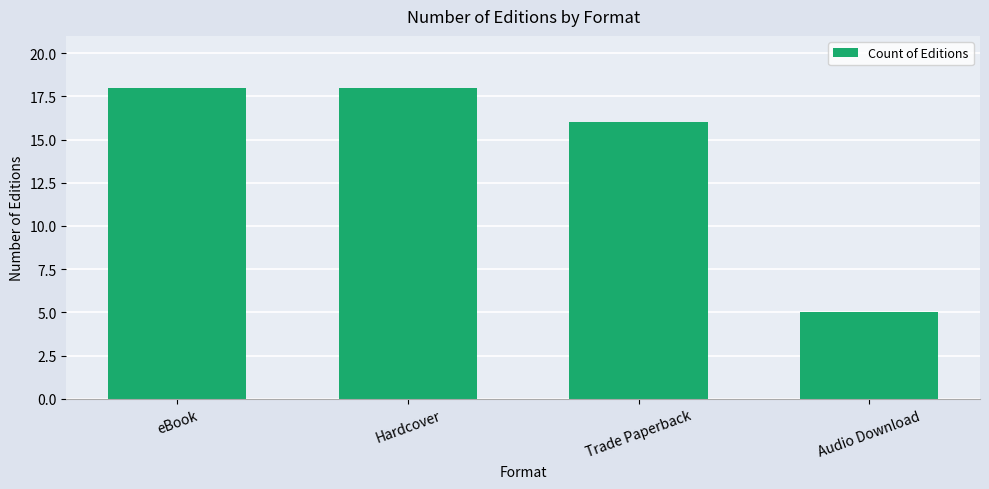

What is the value of the 4th bar from the left?

5